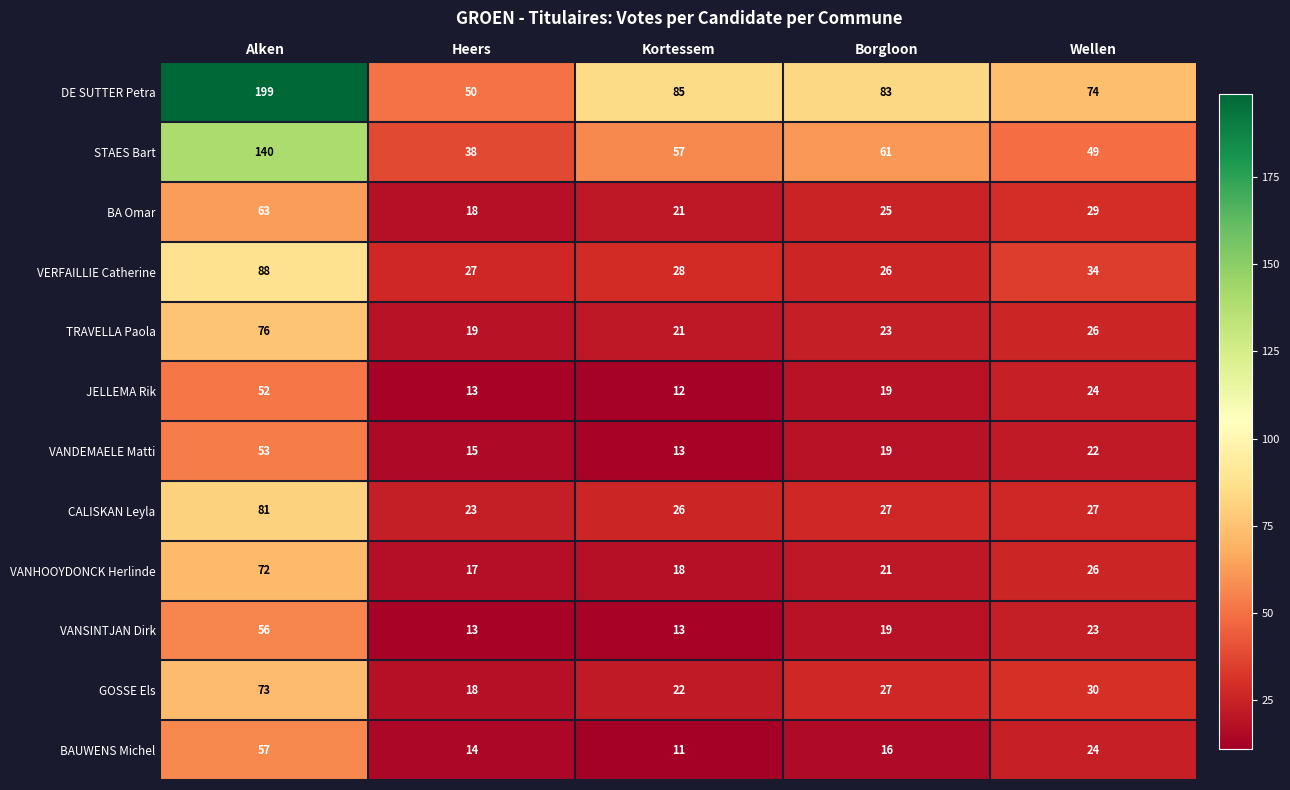

What is the difference between the VANHOOYDONCK Herlinde values at Heers and Borgloon?

4